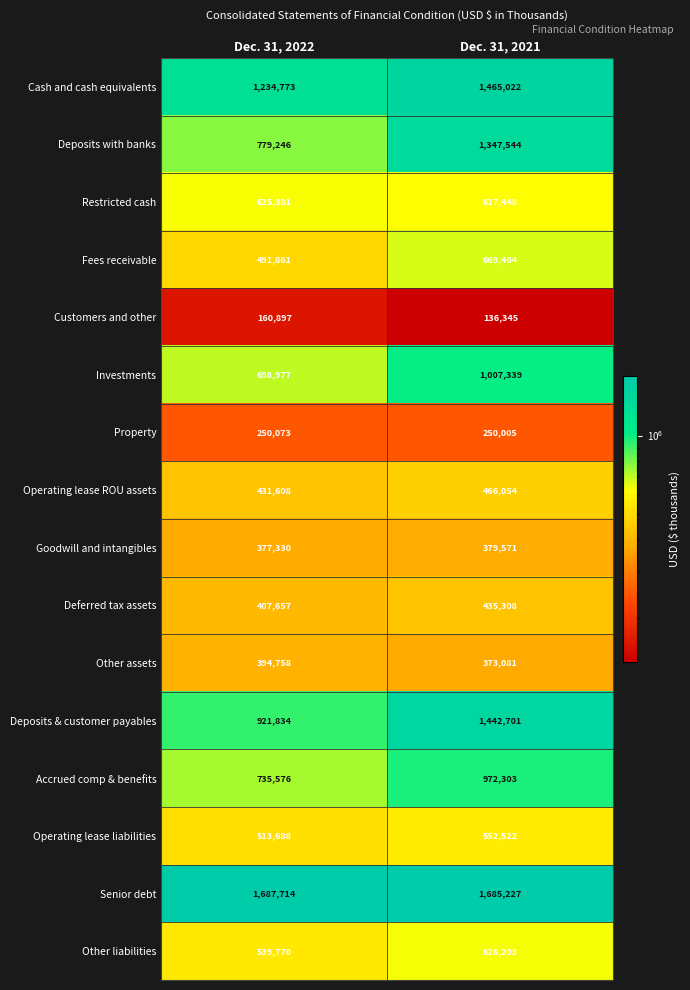

The value of Other liabilities at Dec. 31, 2021 is 626203. True or false?

True